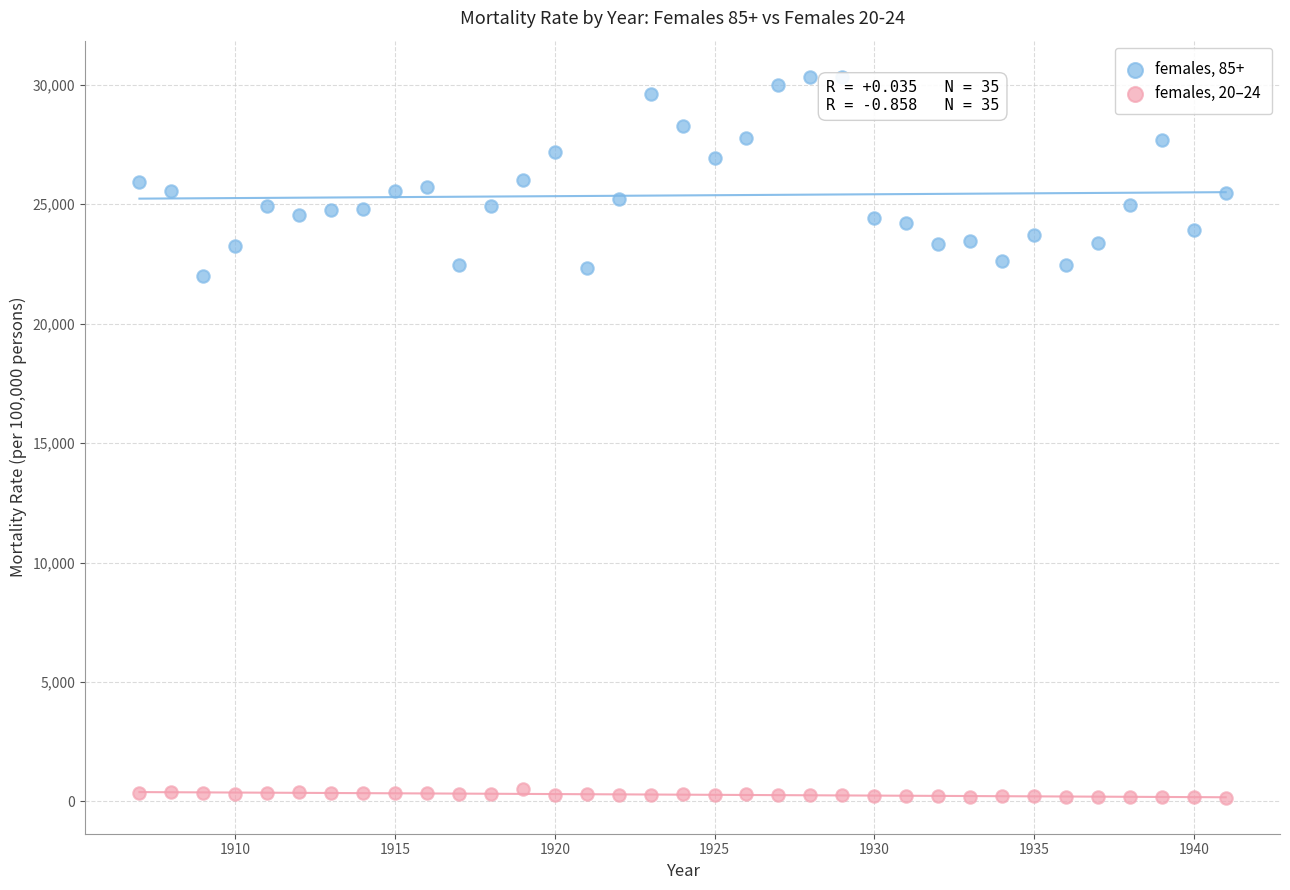

Which series contains the highest Y value?

females, 85+